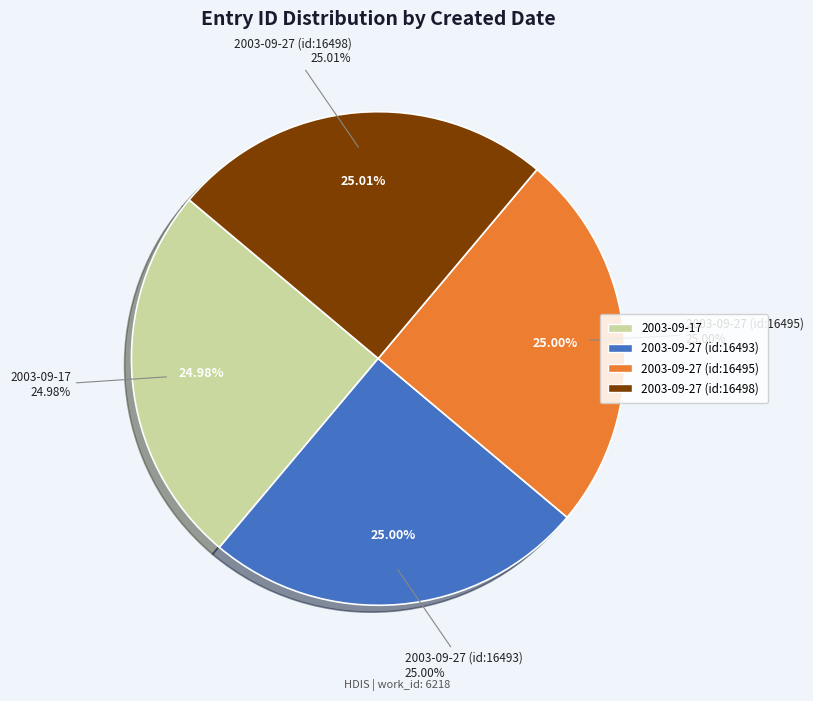

What portion of the pie excludes 2003-09-17?

75.0%